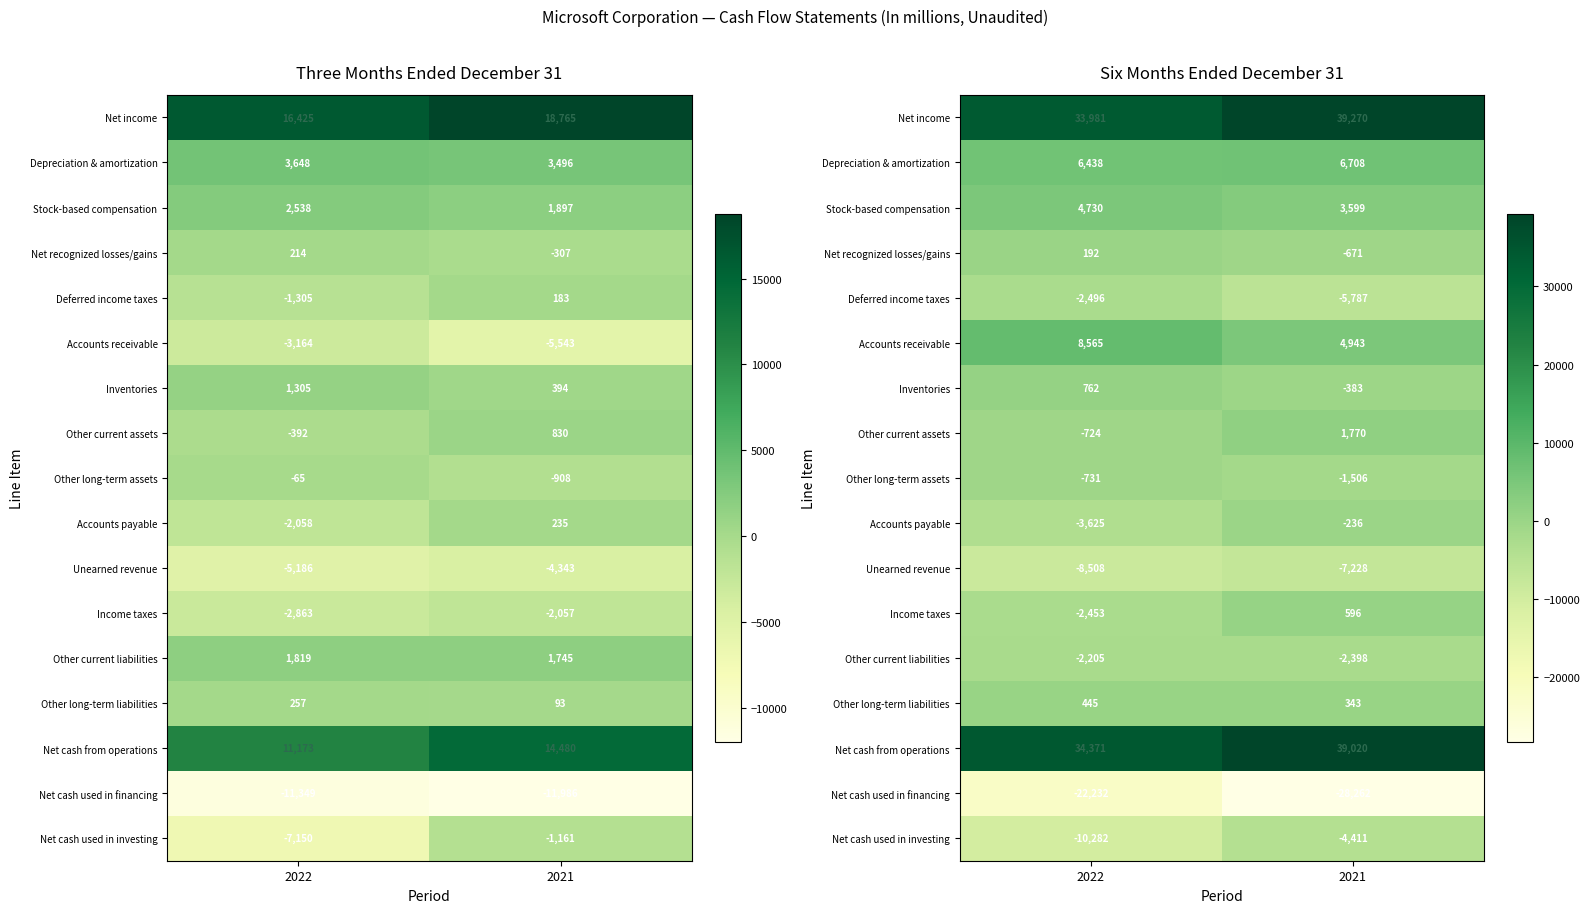

True or false: Net cash used in investing has a value of -10282 at 2022.

True